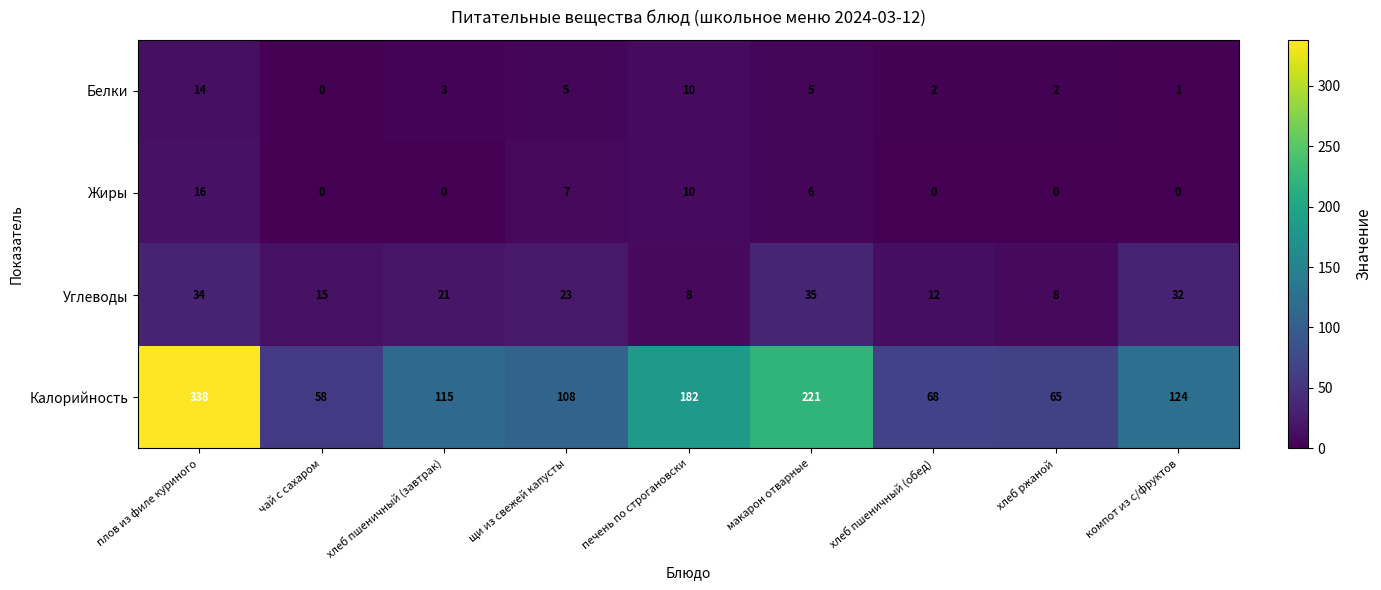

True or false: Углеводы has a value of 31 at щи из свежей капусты.

False